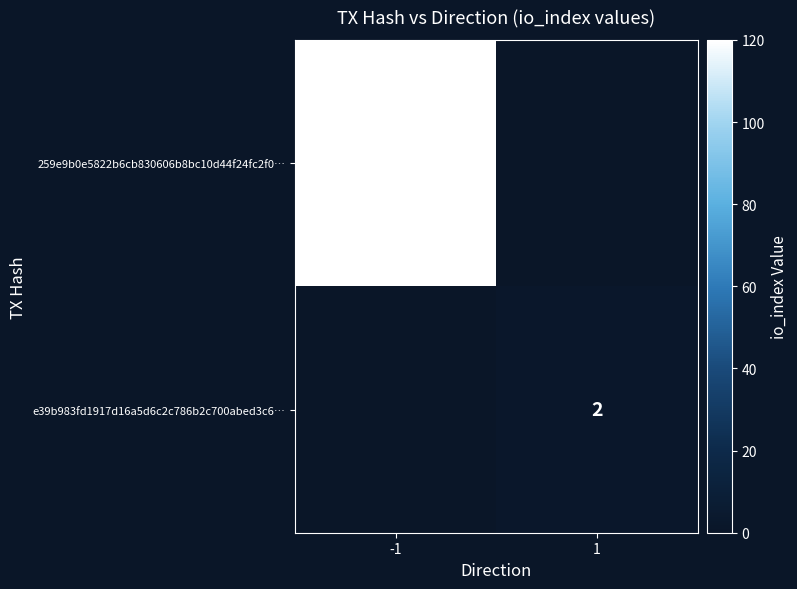

The value of 259e9b0e5822b6cb830606b8bc10d44f24fc2f0… at -1 is 120. True or false?

True